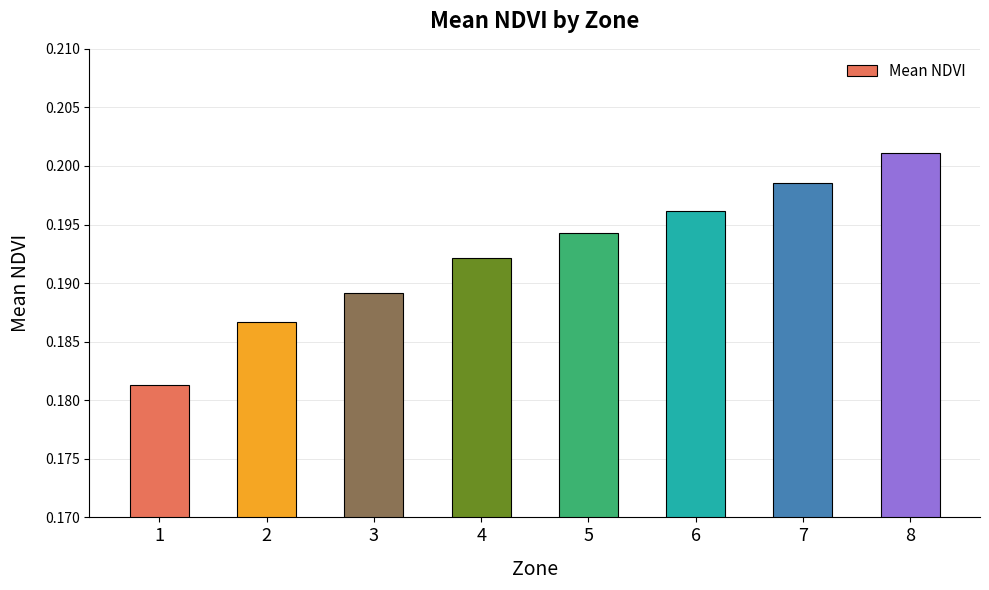

Which category has the highest value across all series?

8